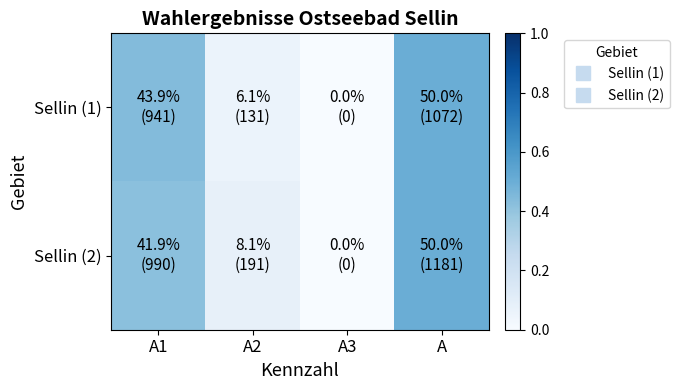

Which label corresponds to the smallest value in the chart?

A3